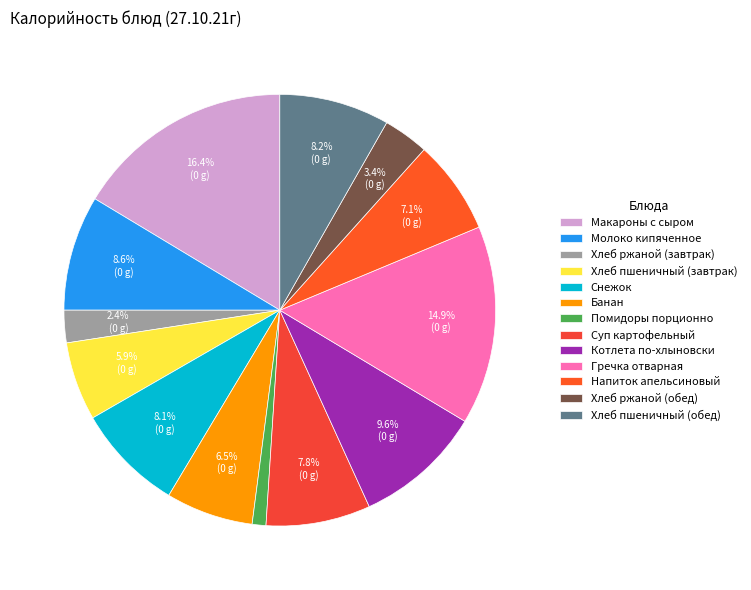

To the nearest percent, what is the combined percentage of Суп картофельный and Макароны с сыром?

24%